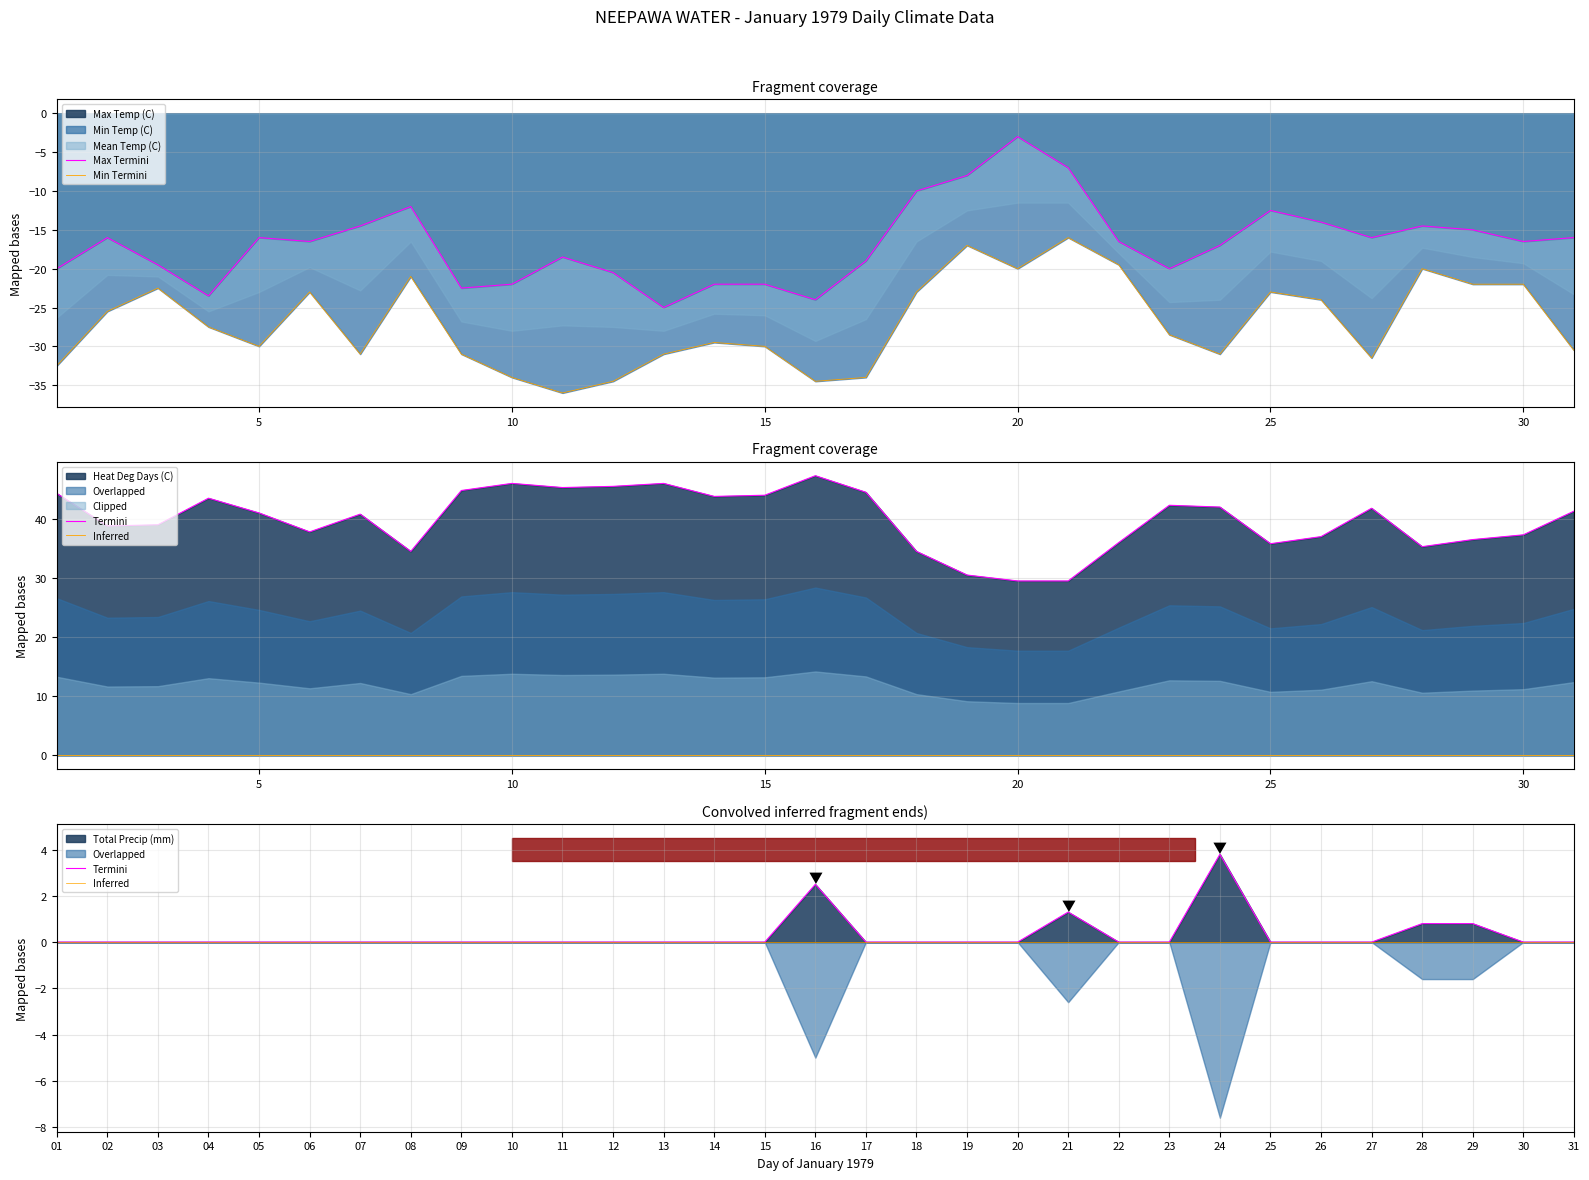

What is the minimum value for Max Termini?

-25.0